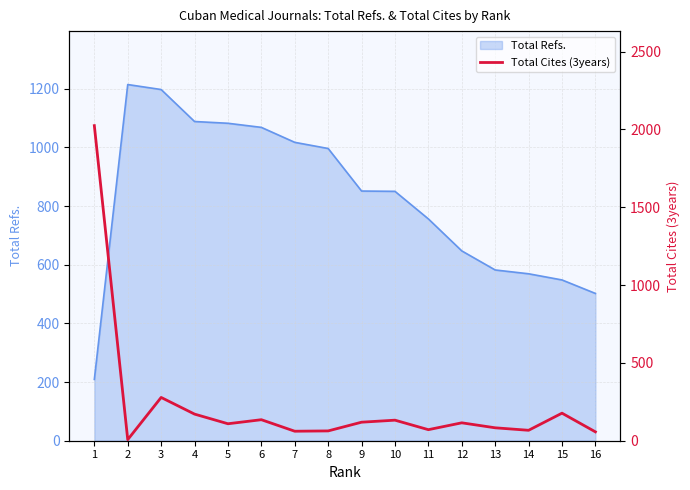

Reading right to left, what are all the values shown in this chart?

16=57	15=177	14=67	13=83	12=115	11=71	10=132	9=119	8=63	7=61	6=135	5=109	4=171	3=278	2=7	1=2024